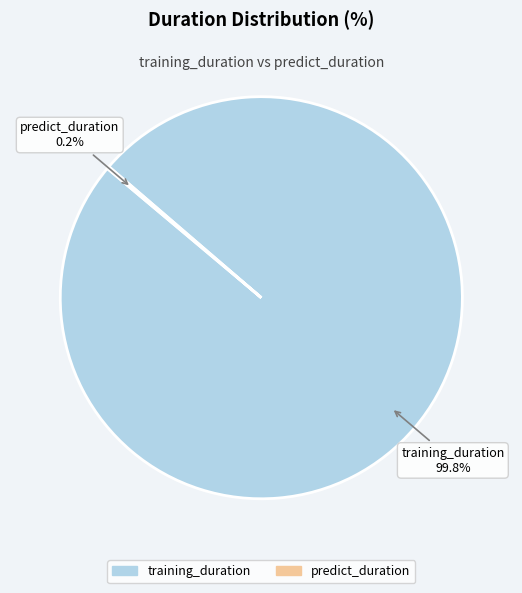

What is the majority slice?

training_duration